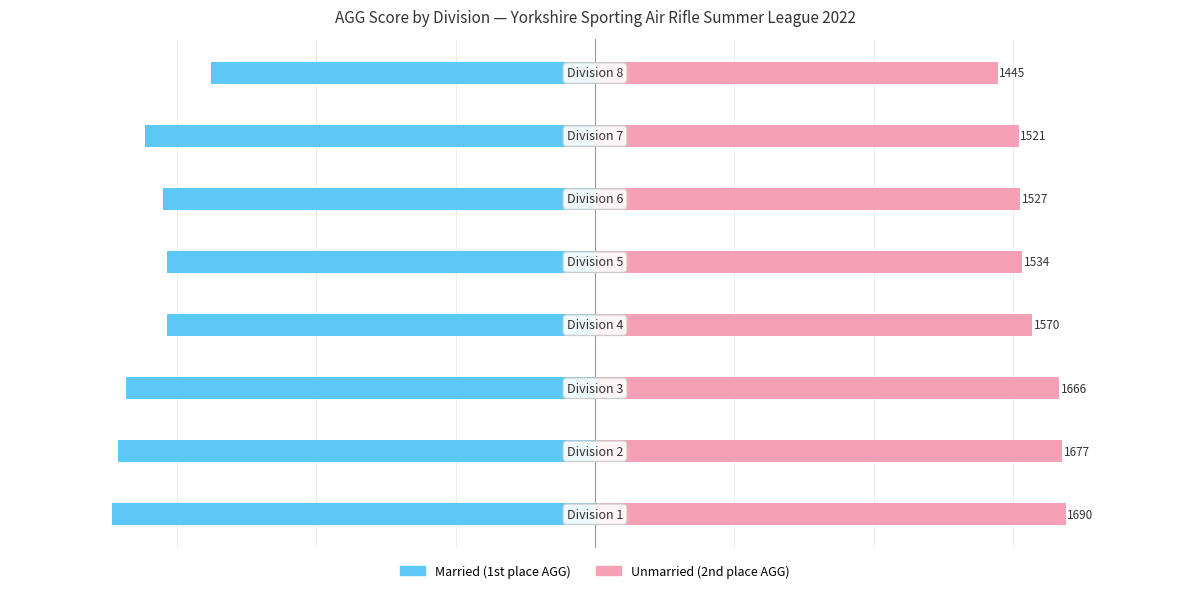

What is the value of the Married bar at the 4th from the left?

-1537